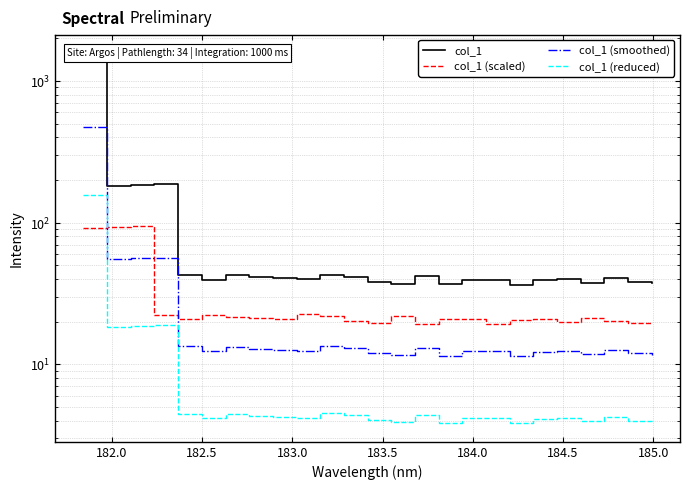

True or false: col_1 (reduced) and col_1 (scaled) cross at least once.

True